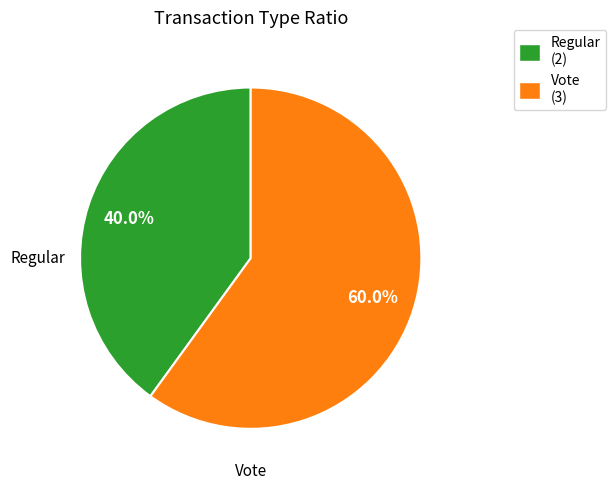

The Vote slice represents 60% of the pie. True or false?

True